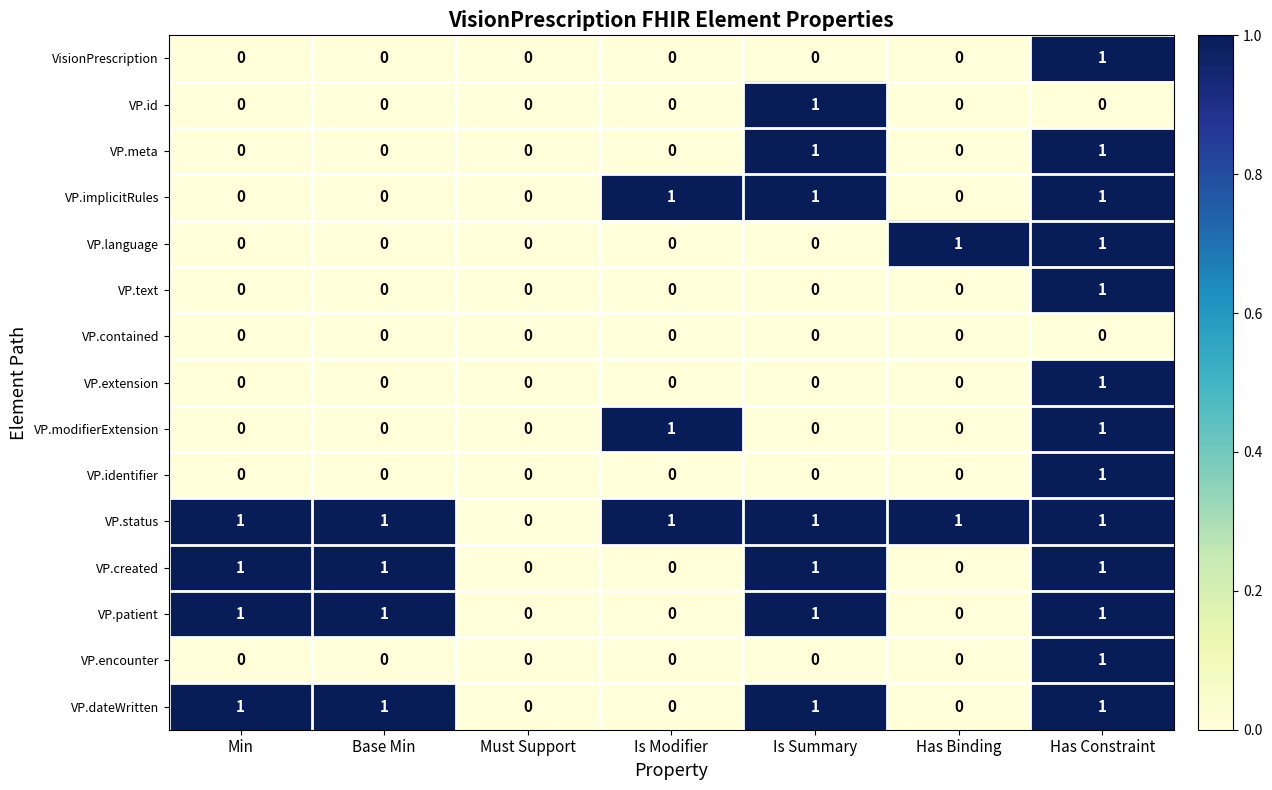

Is it true that VP.modifierExtension equals 0 at Base Min?

True